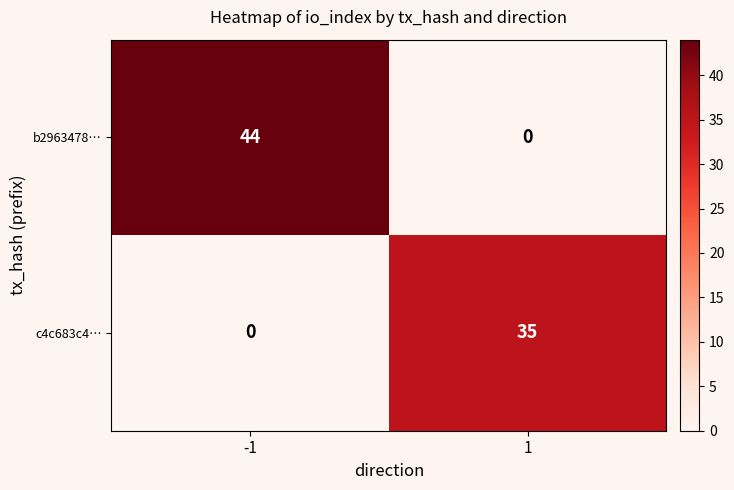

The value of c4c683c4… at 1 is 35. True or false?

True